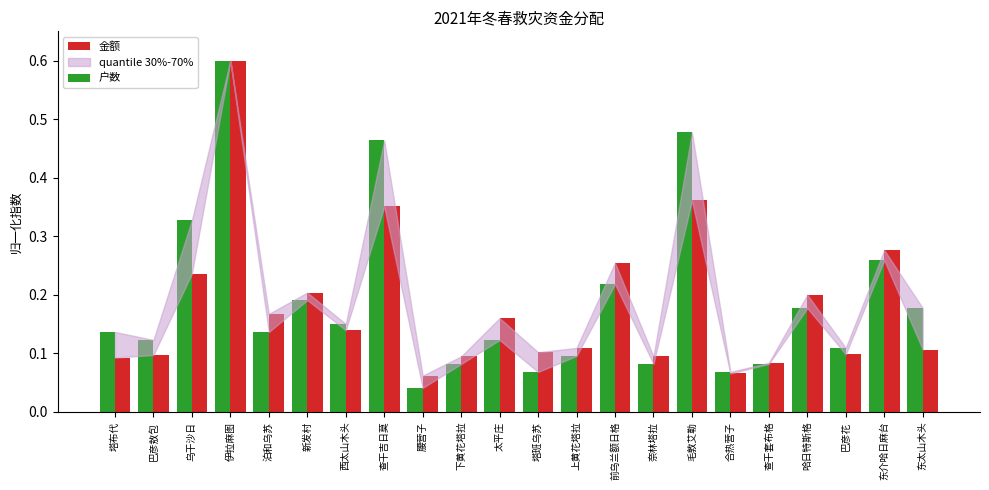

Which category has the highest value in the 户数 series?

伊拉麻图